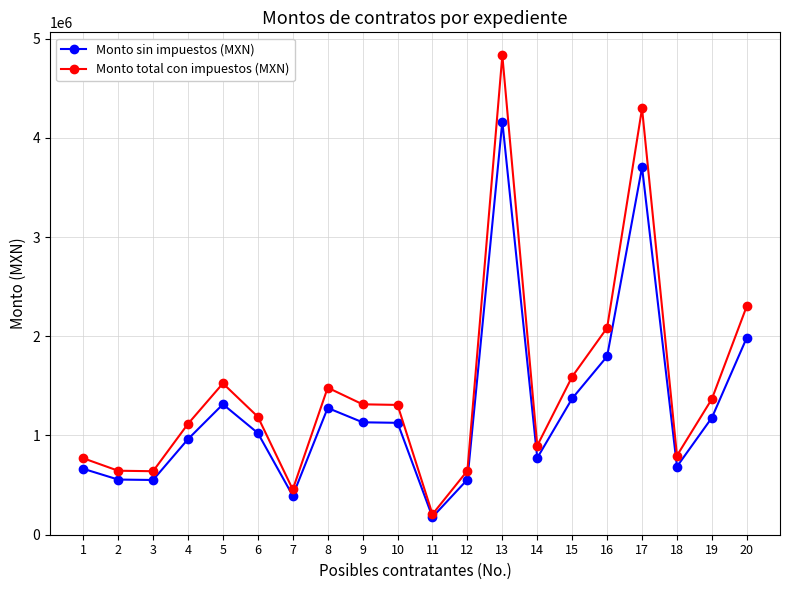

What is the difference between the maximum and second lowest values in the Monto sin impuestos (MXN) series?

3770975.8